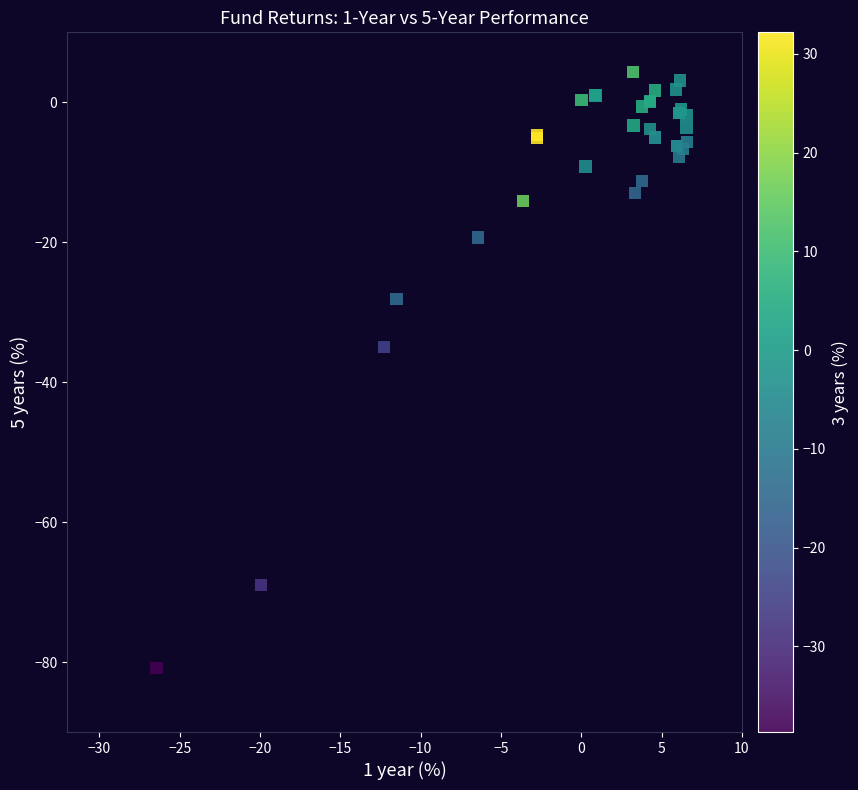

What Y value in the scatter plot is closest to -38?

-35.0